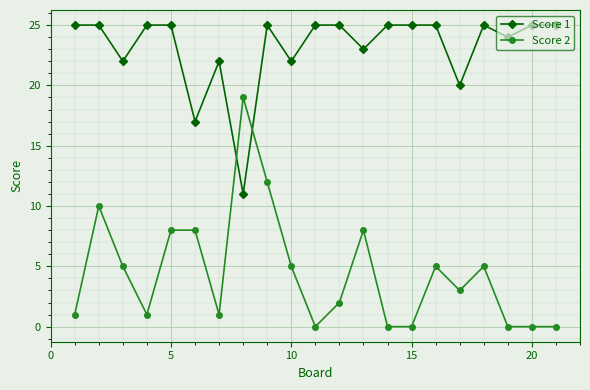

True or false: Score 1 has more than 2 points higher than both neighbors.

True